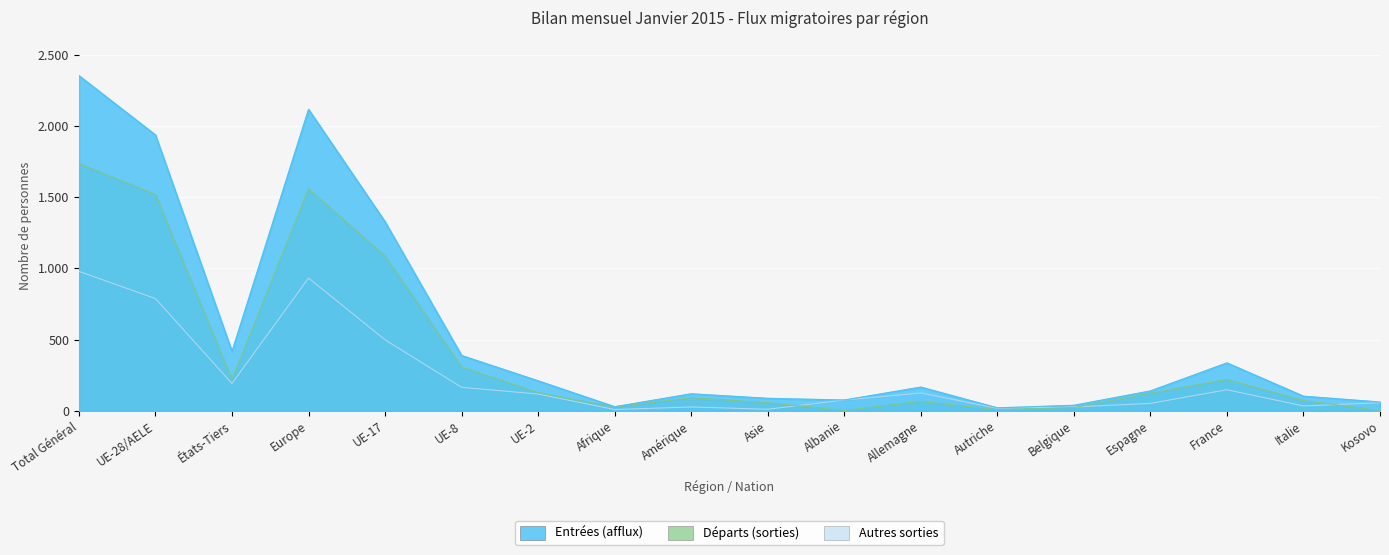

The Départs (sorties) series shows 220 at UE-2. True or false?

False